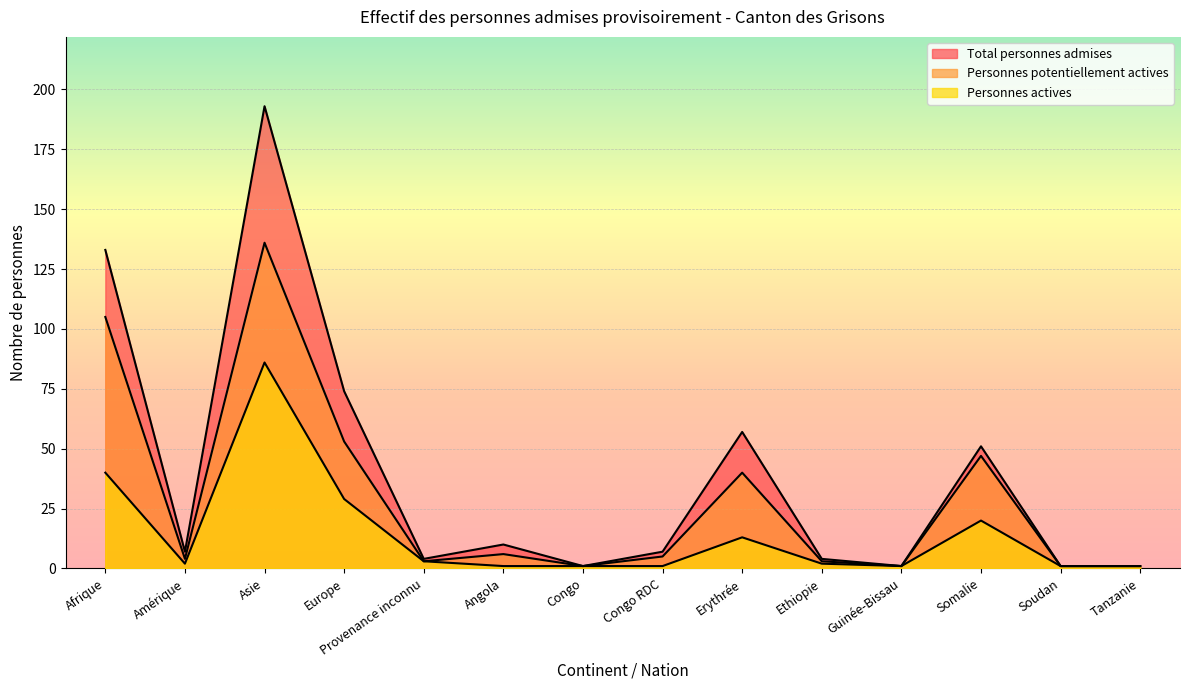

What is the difference between the maximum and minimum values in the Personnes actives series?

85